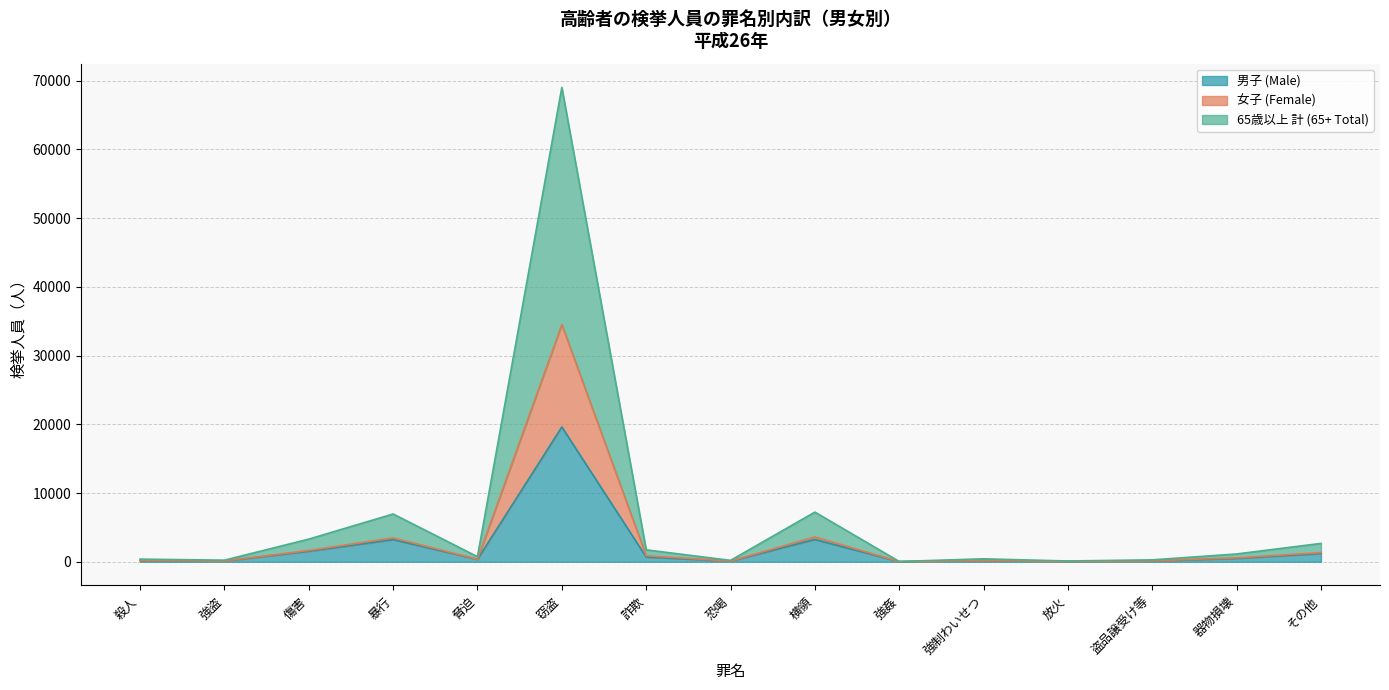

Does the chart have visible grid lines?

Yes